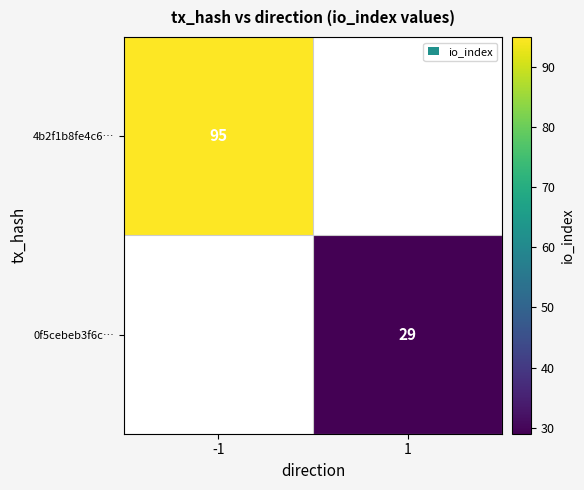

True or false: 0f5cebeb3f6c… has a value of 29 at 1.

True